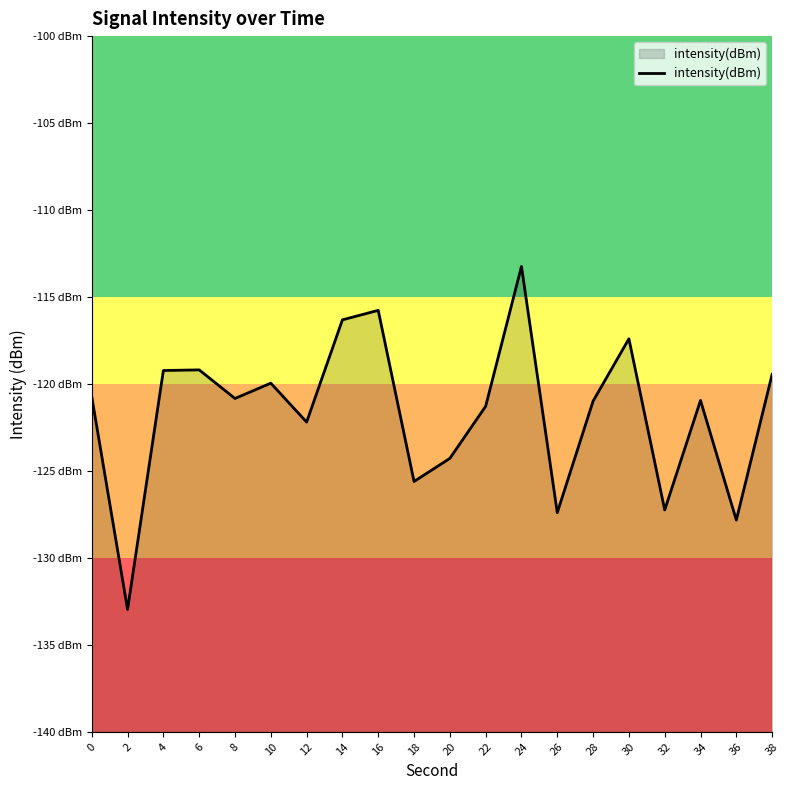

The chart shows a value of -127.4 at 26. True or false?

True